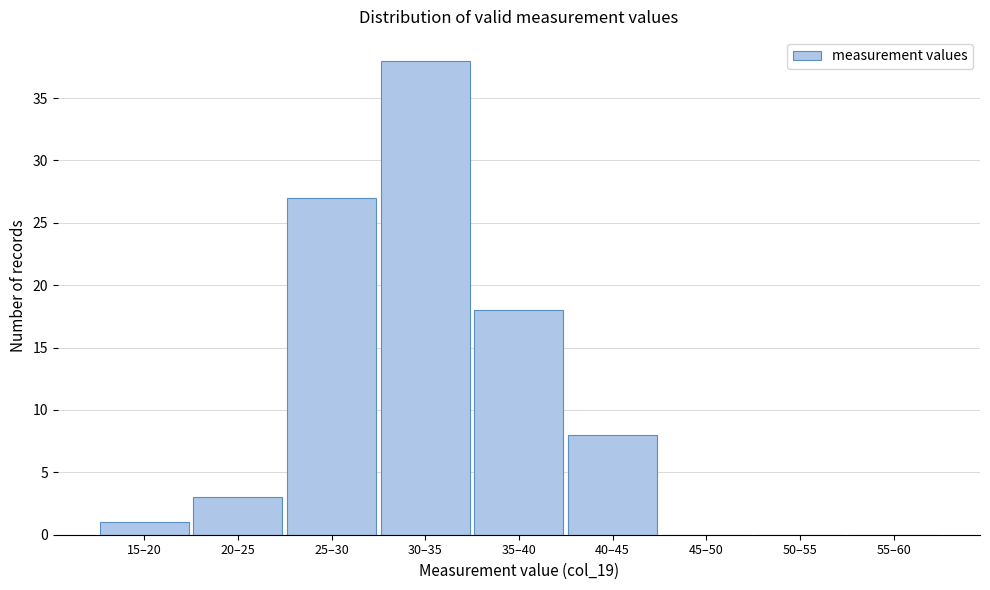

Reading left to right, what are all the values shown in this chart?

15–20=1	20–25=3	25–30=27	30–35=38	35–40=18	40–45=8	45–50=0	50–55=0	55–60=0